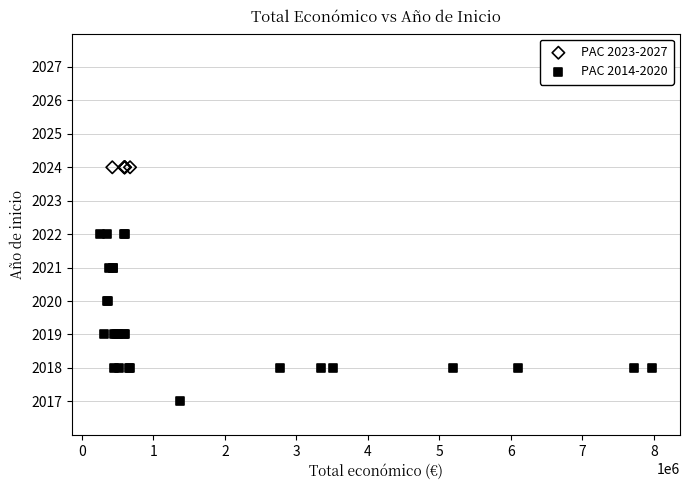

Which series contains the lowest Y value?

PAC 2014-2020